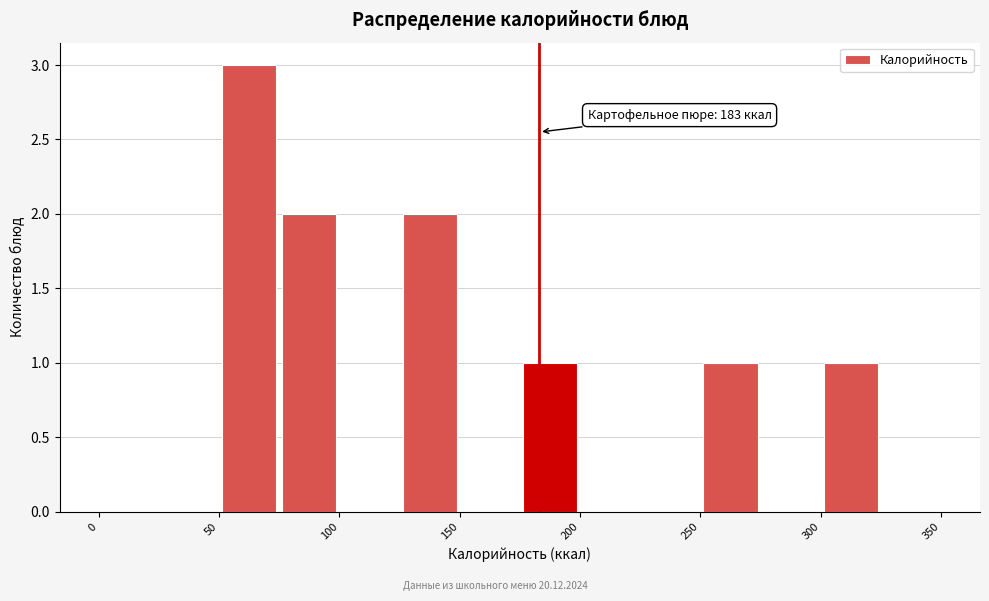

Which range on the x-axis has the tallest bar?

50 to 75